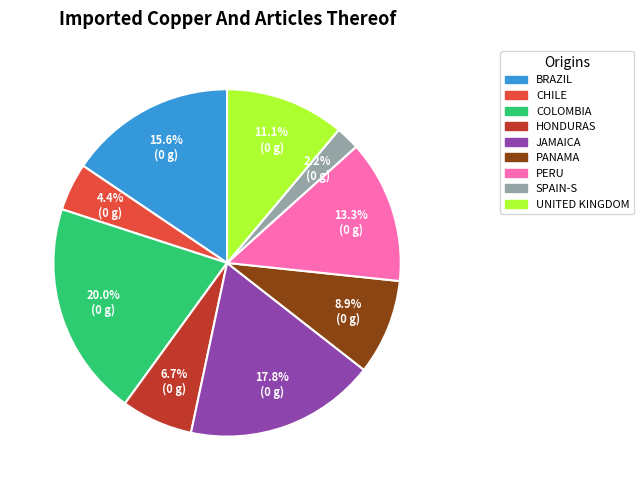

Rank the categories by value from highest to lowest.

COLOMBIA, JAMAICA, BRAZIL, PERU, UNITED KINGDOM, PANAMA, HONDURAS, CHILE, SPAIN-S